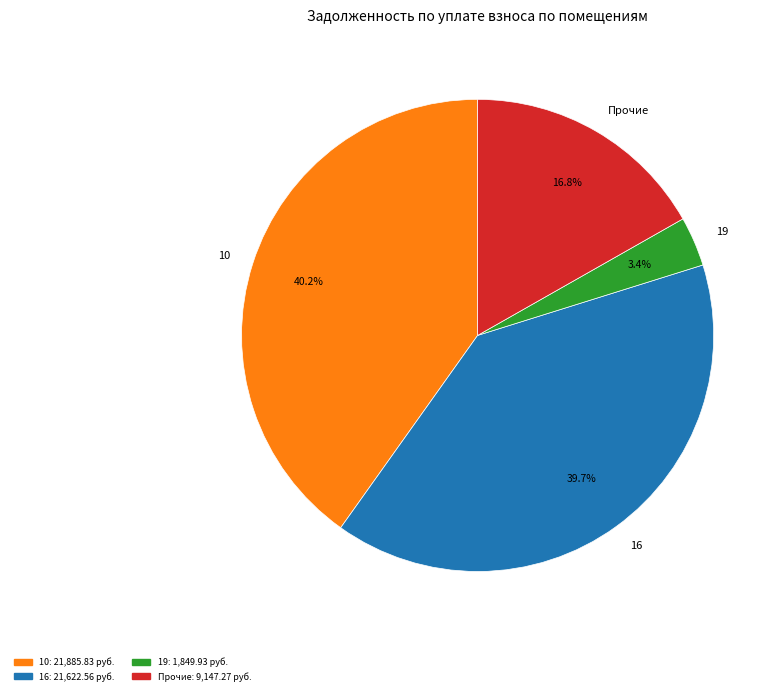

How many segments does this pie chart have?

4